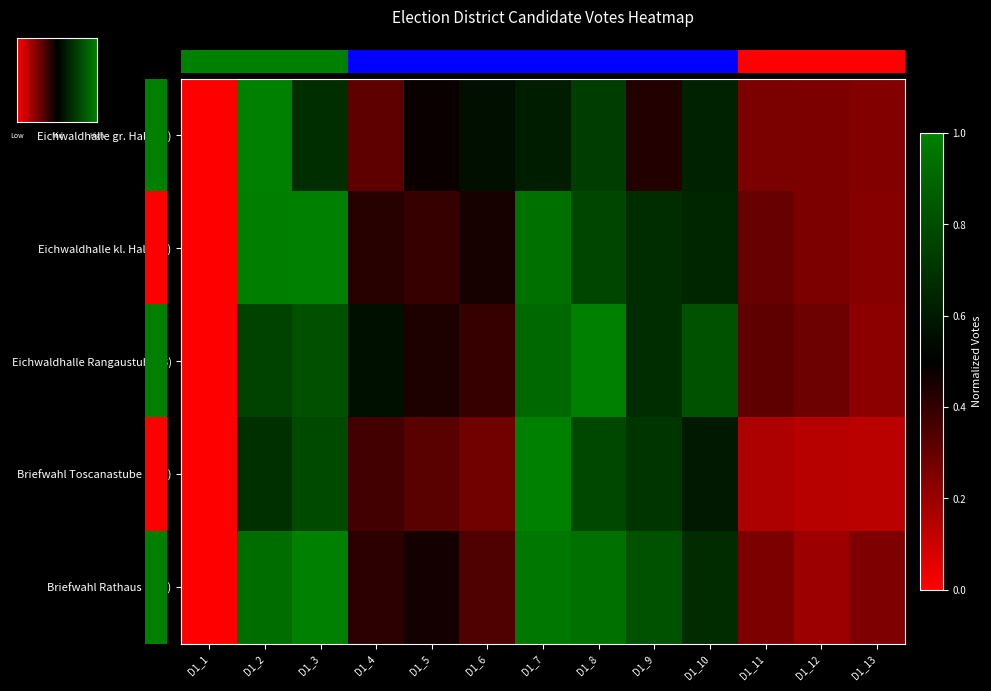

What is the total value across all series at D1_9?

3.3